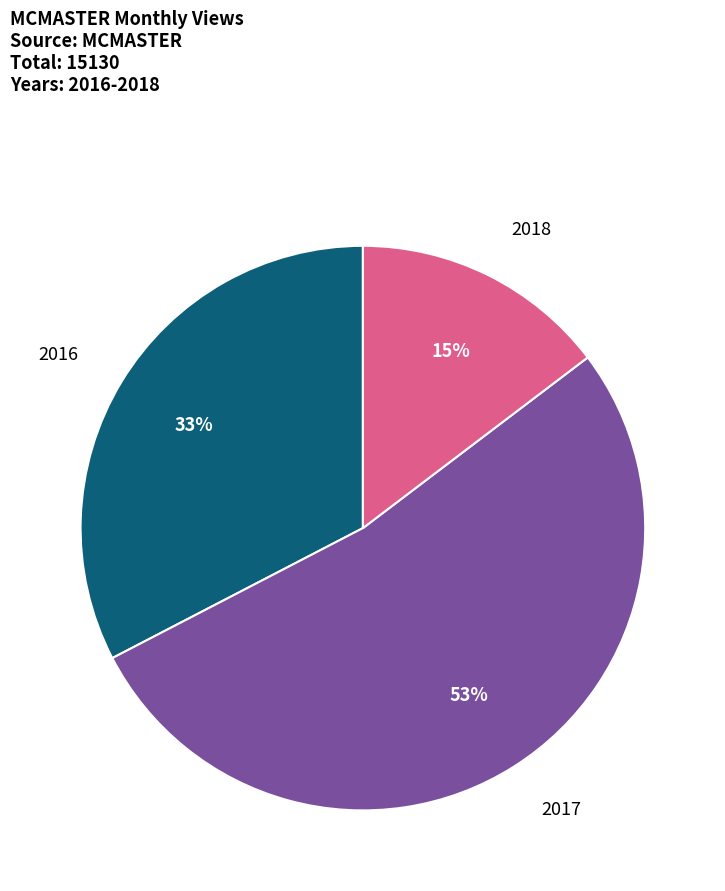

How many segments does this pie chart have?

3